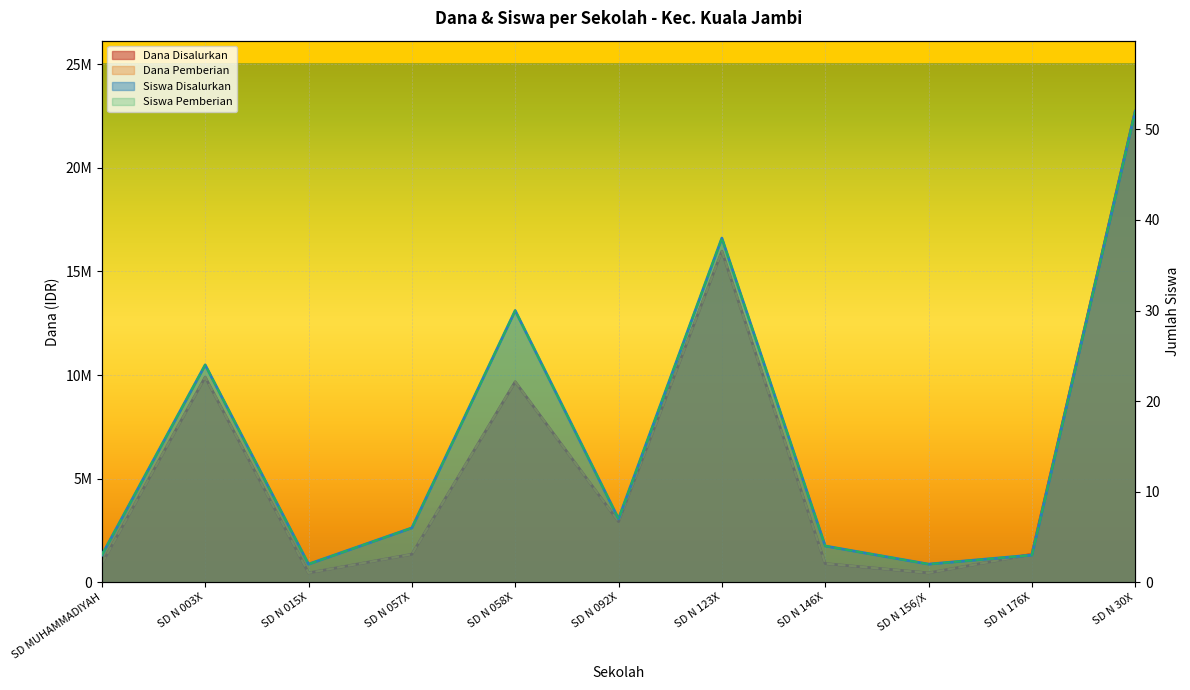

Reading left to right, list all the values displayed in this chart.

Dana Disalurkan: SD MUHAMMADIYAH=900000	SD N 003X=9900000	SD N 015X=450000	SD N 057X=1350000	SD N 058X=9675000	SD N 092X=2925000	SD N 123X=15975000	SD N 146X=900000	SD N 156/X=450000	SD N 176X=1350000	SD N 30X=22725000
Dana Pemberian: SD MUHAMMADIYAH=900000	SD N 003X=9900000	SD N 015X=450000	SD N 057X=1350000	SD N 058X=9675000	SD N 092X=2925000	SD N 123X=15975000	SD N 146X=900000	SD N 156/X=450000	SD N 176X=1350000	SD N 30X=22725000
Siswa Disalurkan: SD MUHAMMADIYAH=3	SD N 003X=24	SD N 015X=2	SD N 057X=6	SD N 058X=30	SD N 092X=7	SD N 123X=38	SD N 146X=4	SD N 156/X=2	SD N 176X=3	SD N 30X=52
Siswa Pemberian: SD MUHAMMADIYAH=3	SD N 003X=24	SD N 015X=2	SD N 057X=6	SD N 058X=30	SD N 092X=7	SD N 123X=38	SD N 146X=4	SD N 156/X=2	SD N 176X=3	SD N 30X=52